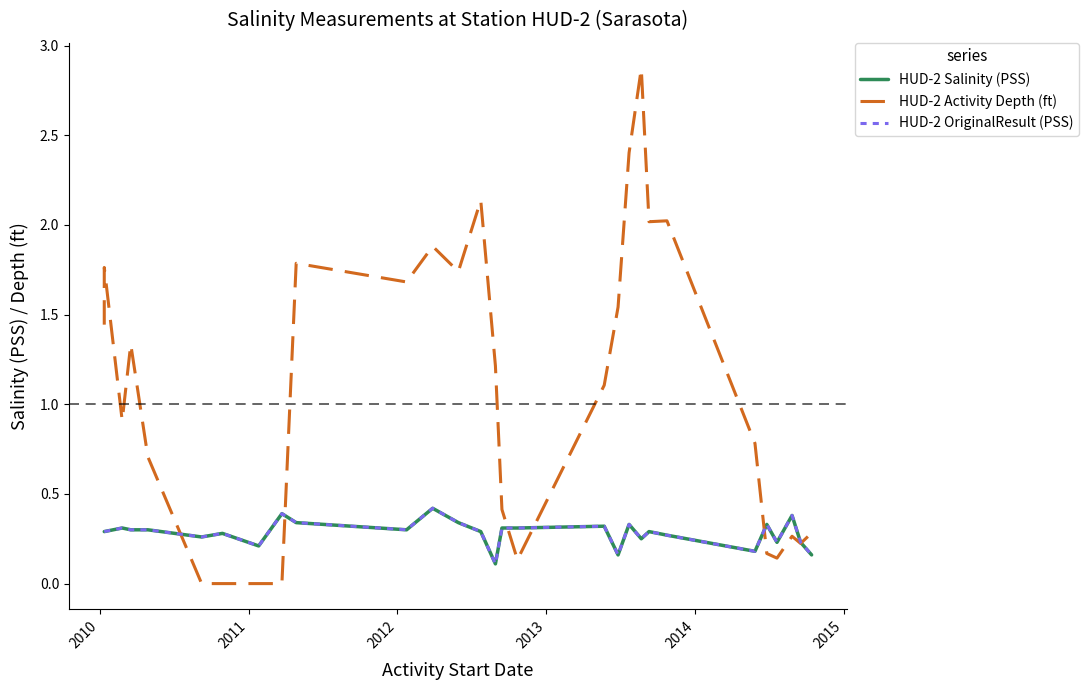

True or false: HUD-2 Salinity (PSS) has a value of 0.3 at 2012.

True